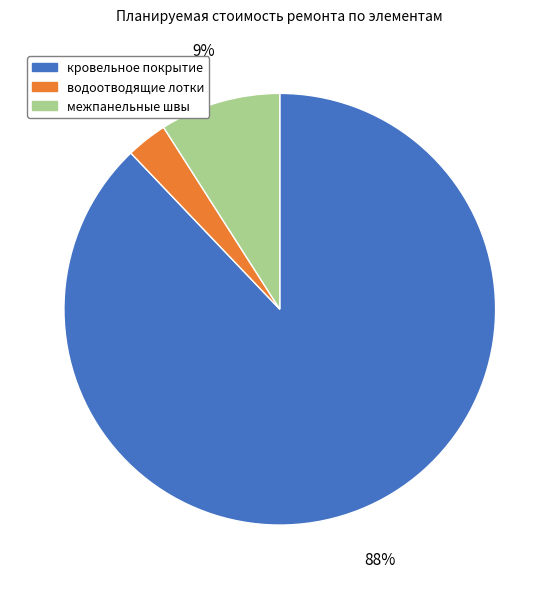

True or false: межпанельные швы accounts for 15% of the total.

False